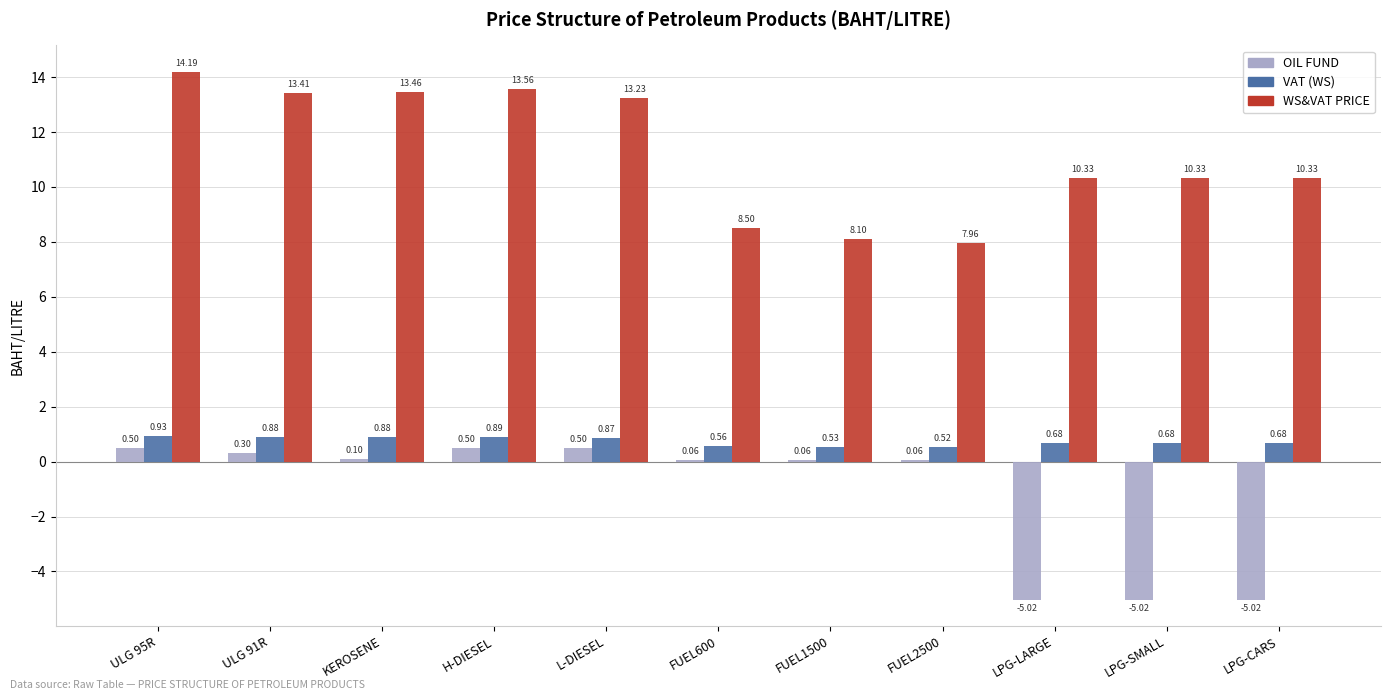

What position from the right is FUEL2500?

4